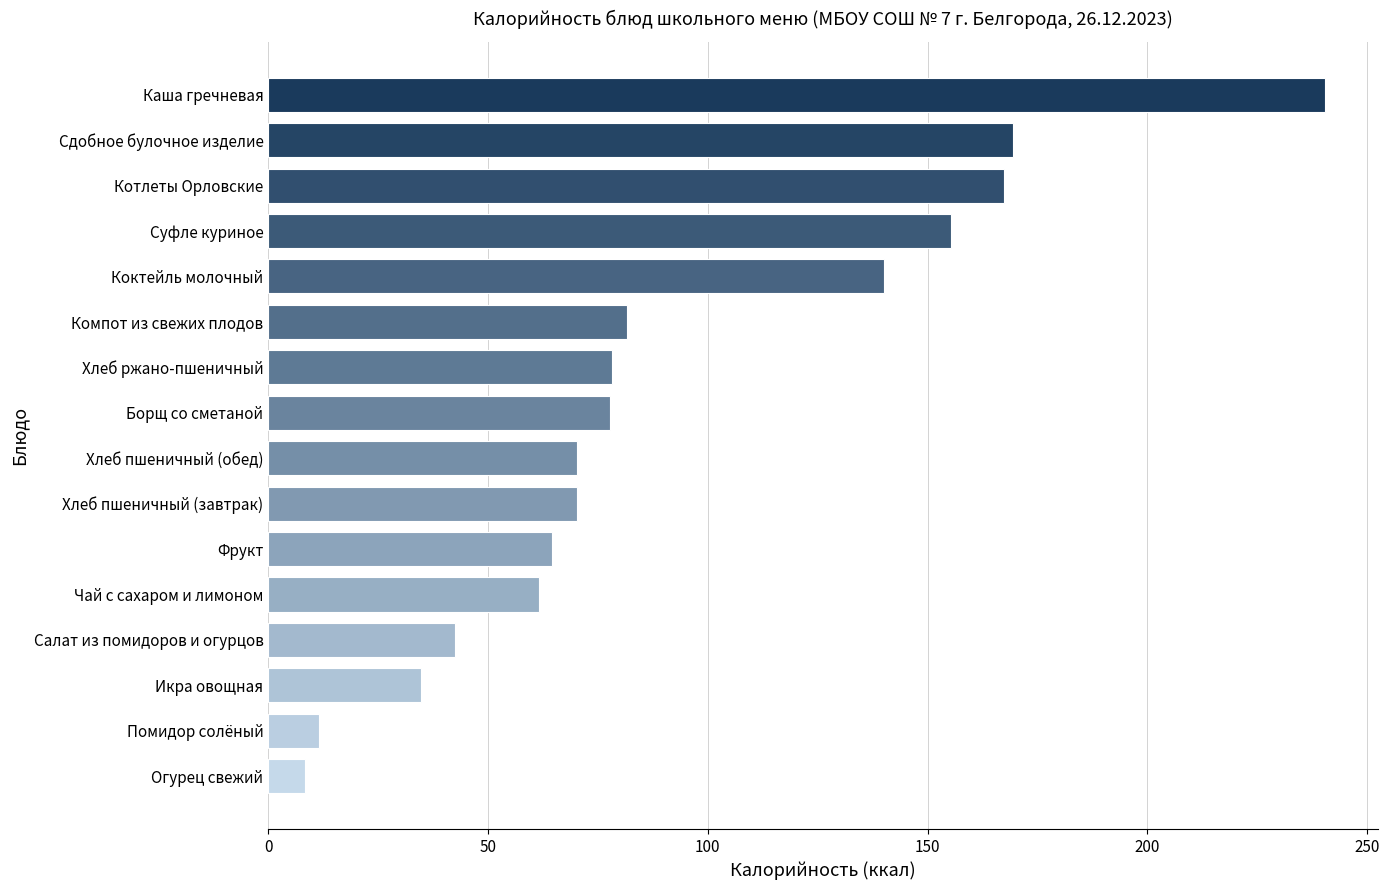

What is the minimum value shown in the chart?

8.5